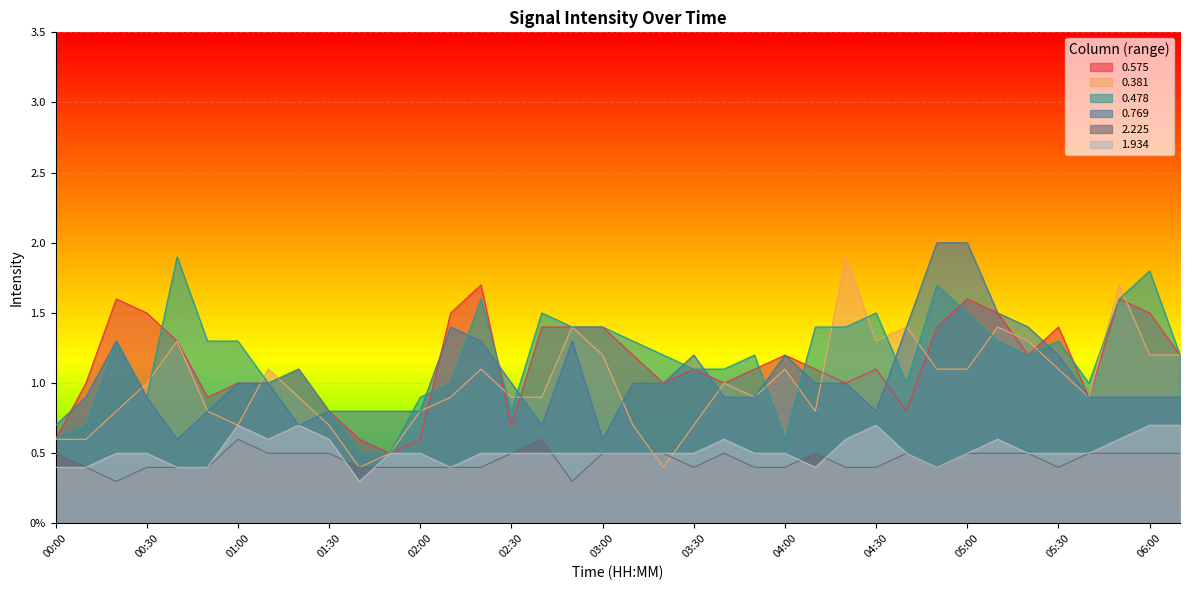

True or false: 0.478 and 2.225 intersect in this chart.

False